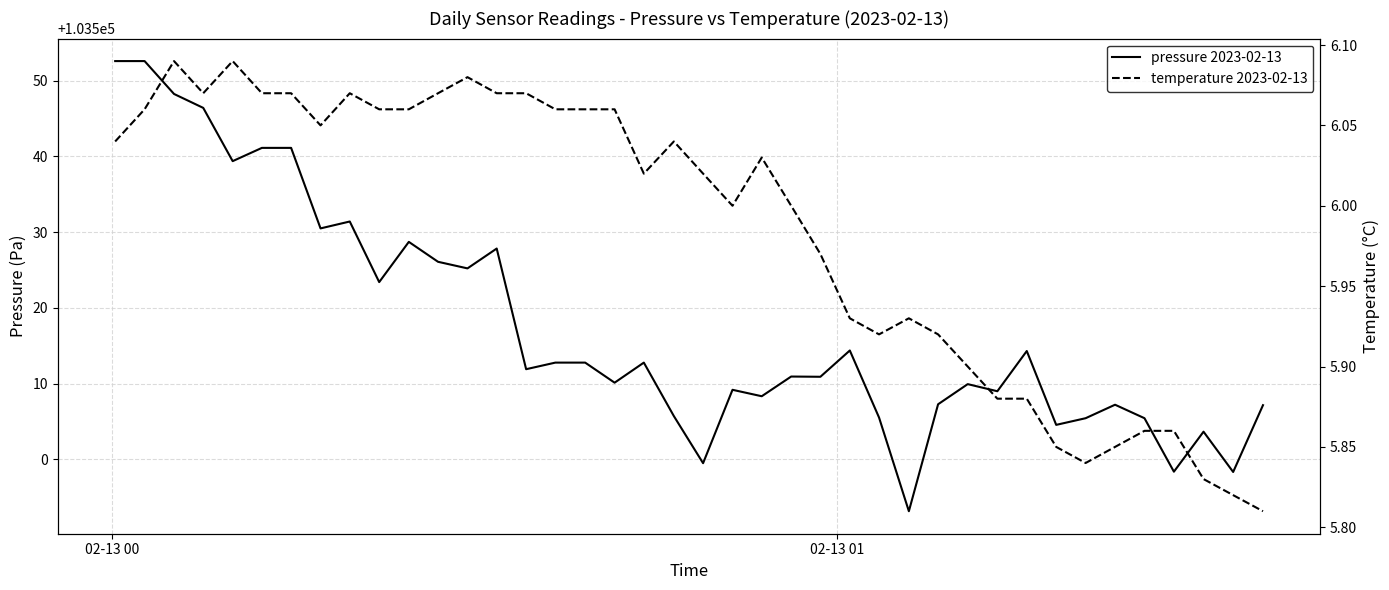

What is the lowest value of the temperature 2023-02-13 series?

5.8